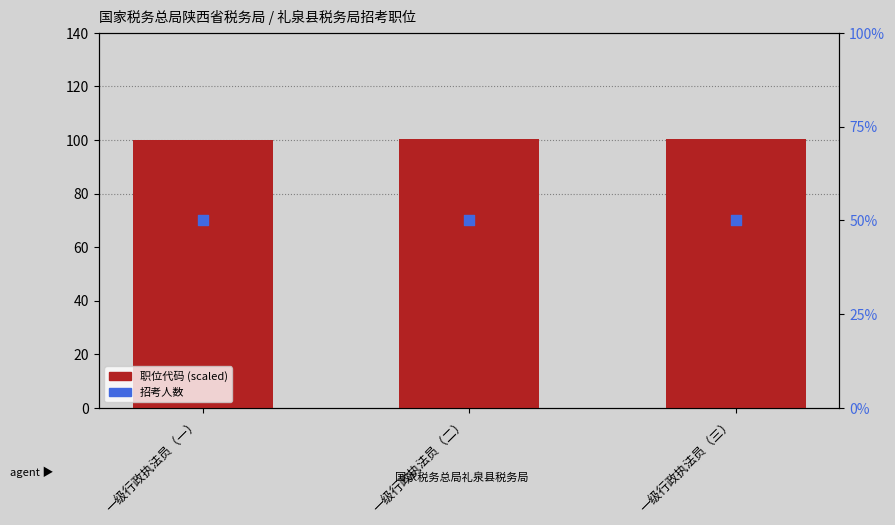

Which series has the largest total across all categories?

职位代码 (scaled)